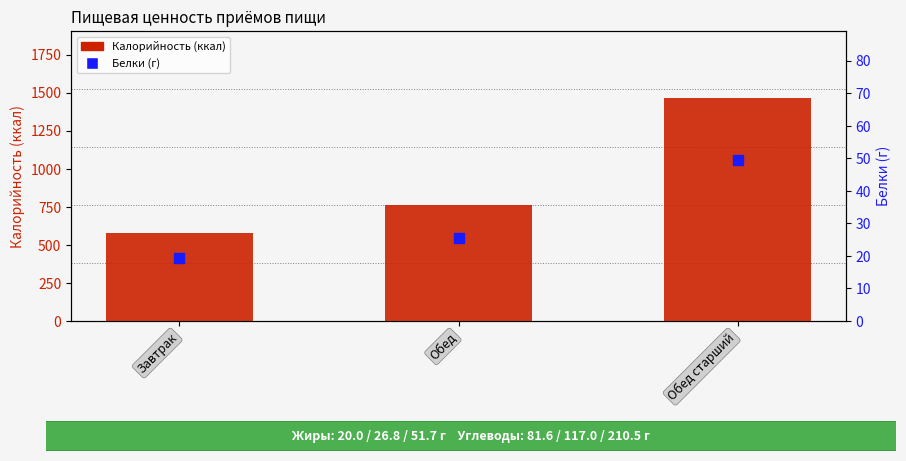

At how many categories does at least one series exceed 153?

3